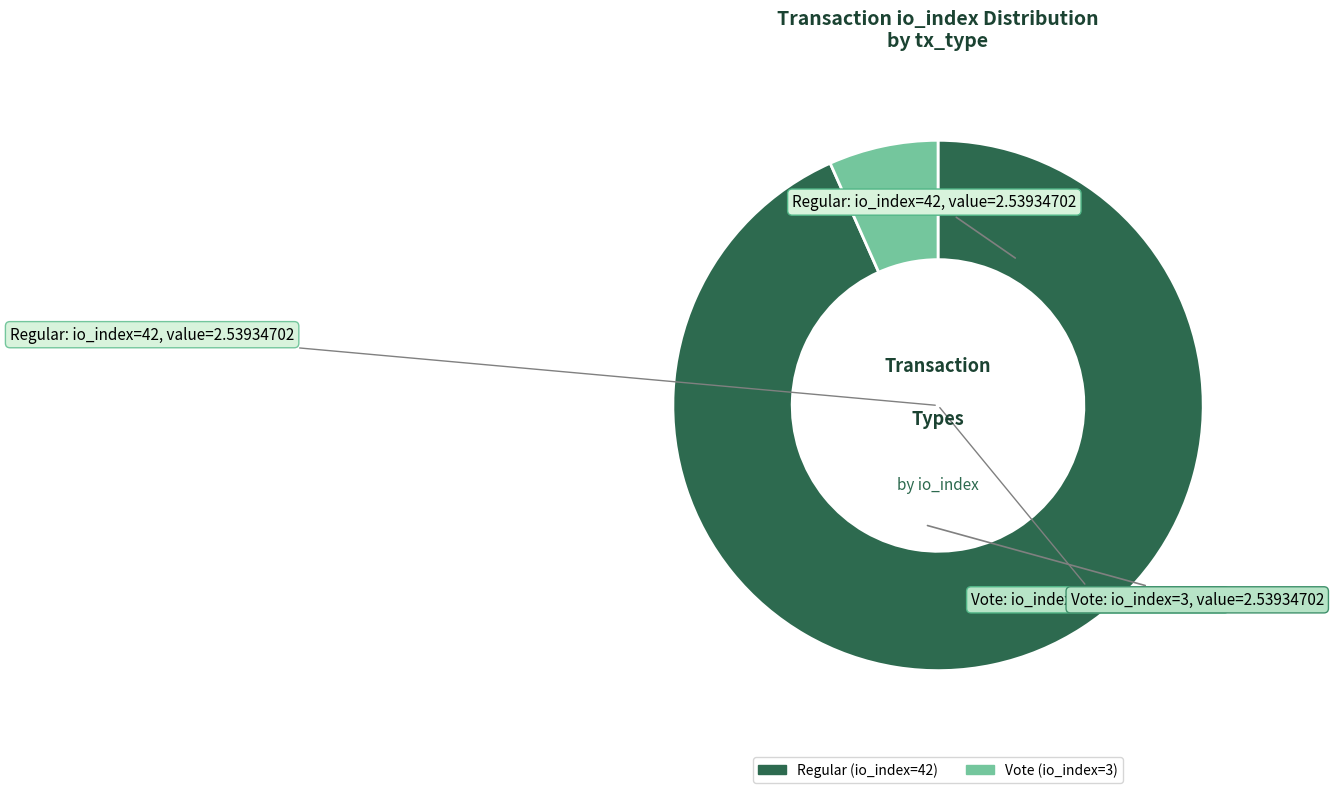

How many slices are in this pie chart?

2